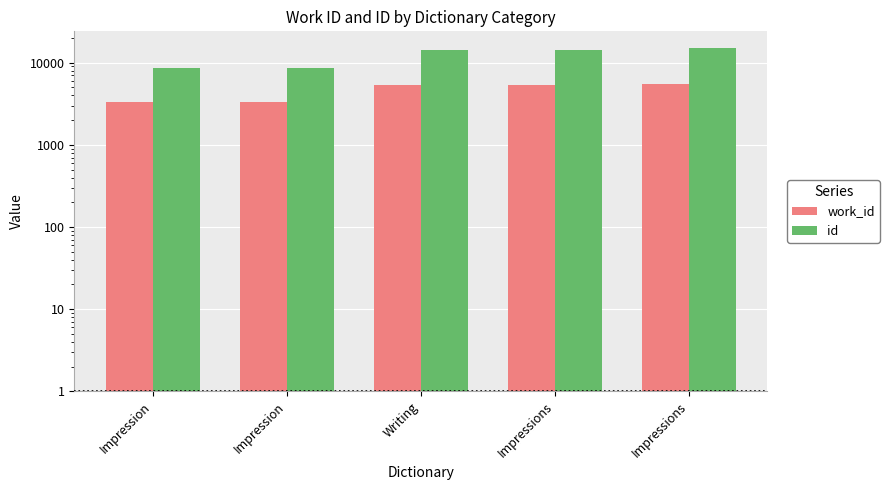

At which category is the sum across all series the highest?

Impressions